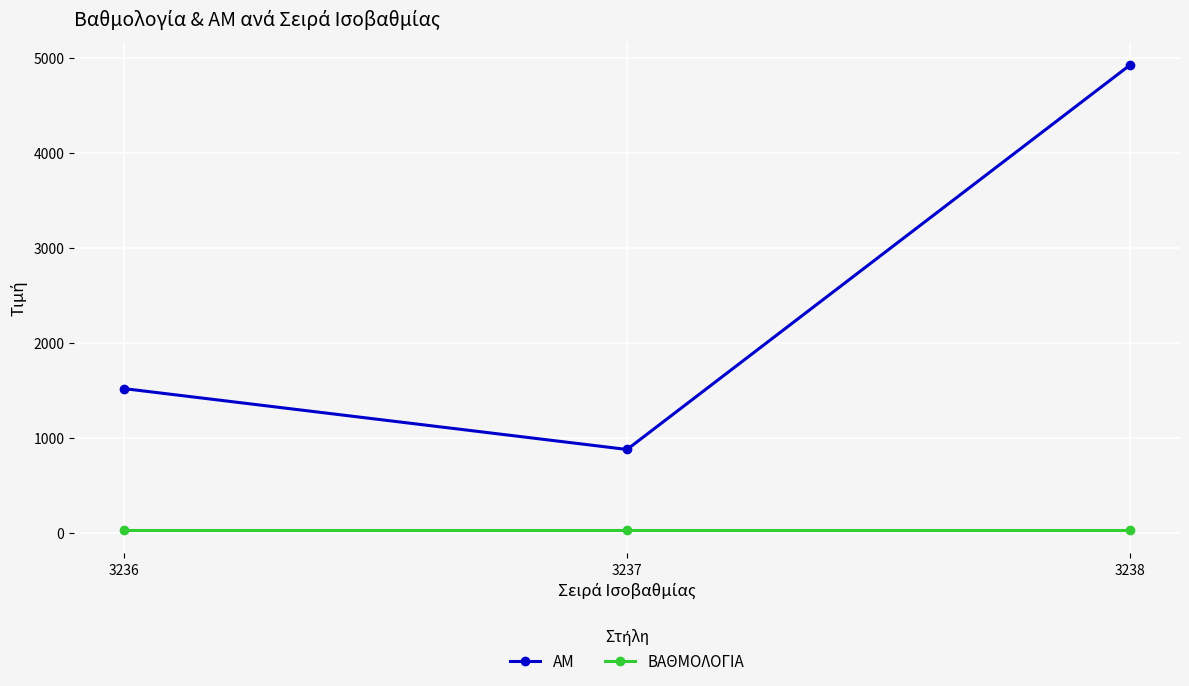

Reading left to right, list all the values displayed in this chart.

ΑΜ: 3236=1519.0	3237=879.0	3238=4922.0
ΒΑΘΜΟΛΟΓΙΑ: 3236=32.4	3237=32.4	3238=32.4